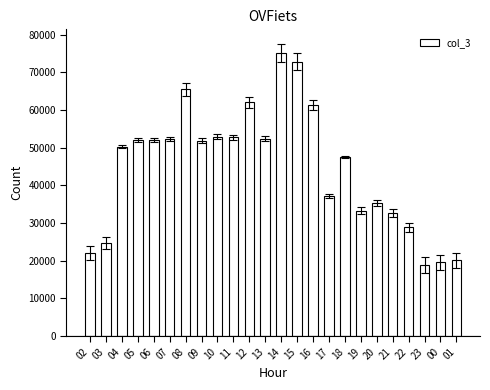

At which category does the chart reach its peak across all series?

14